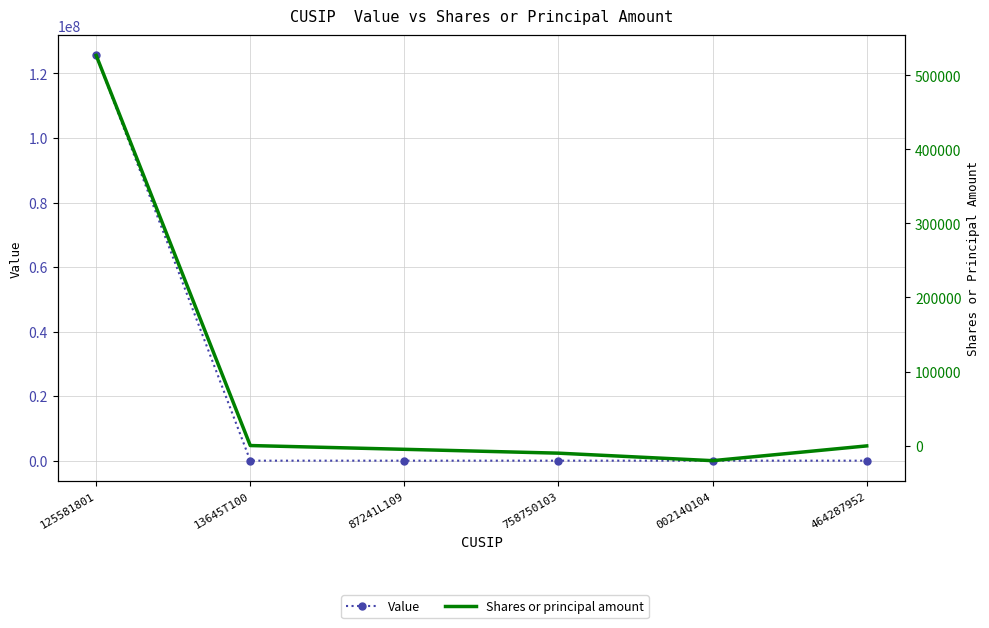

How many data points does each series have?

6